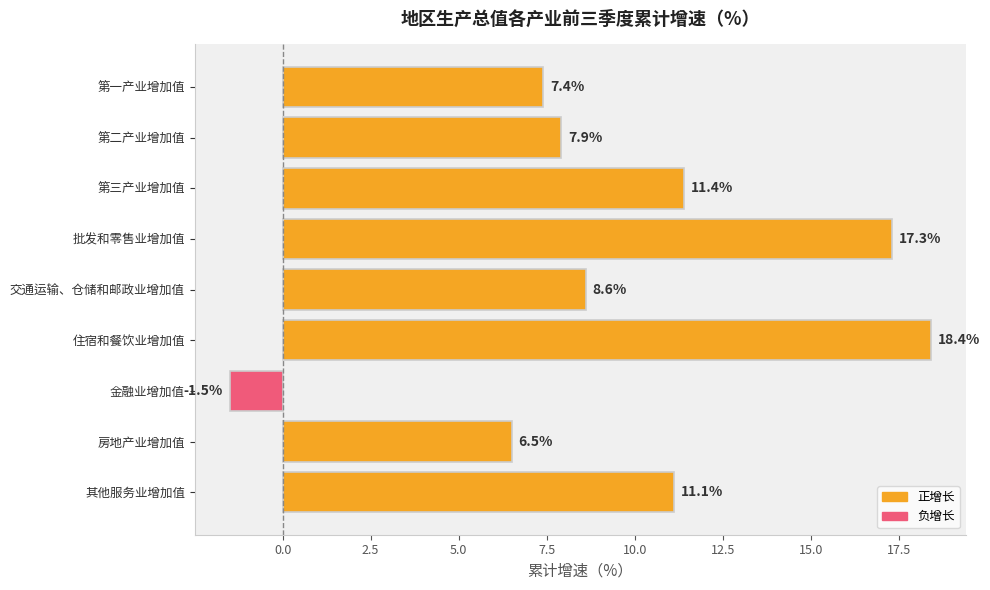

Are the bars horizontal?

Yes